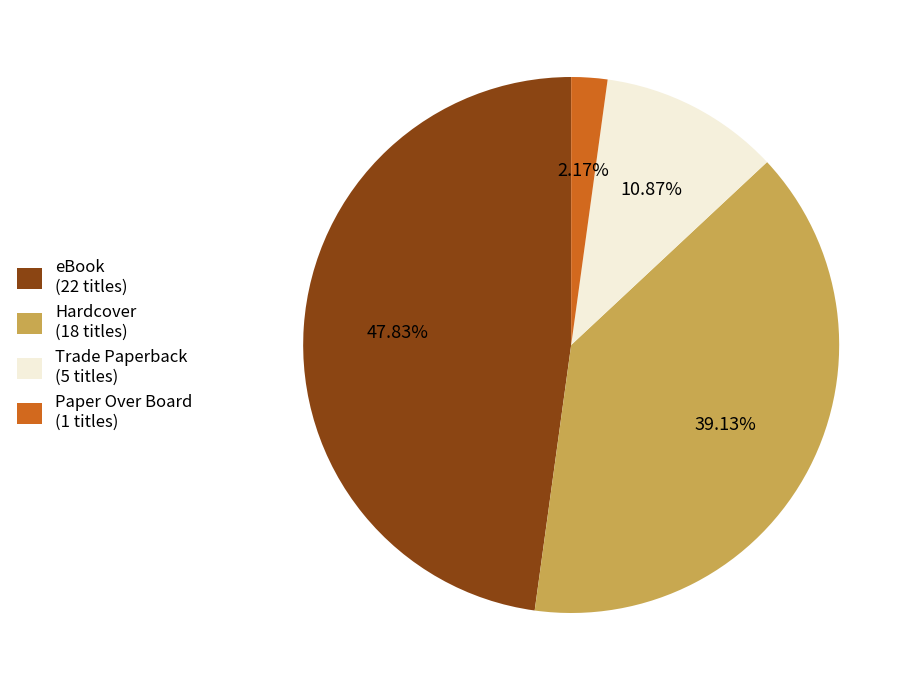

What is the ratio of the value at Paper Over Board to the value at Trade Paperback?

0.2